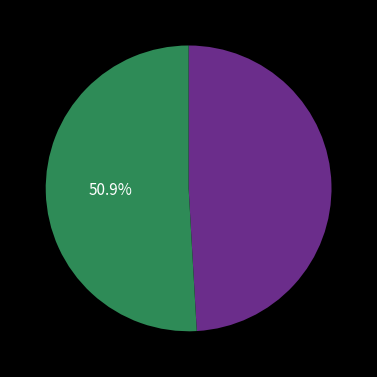

Does any single category account for the majority?

Yes